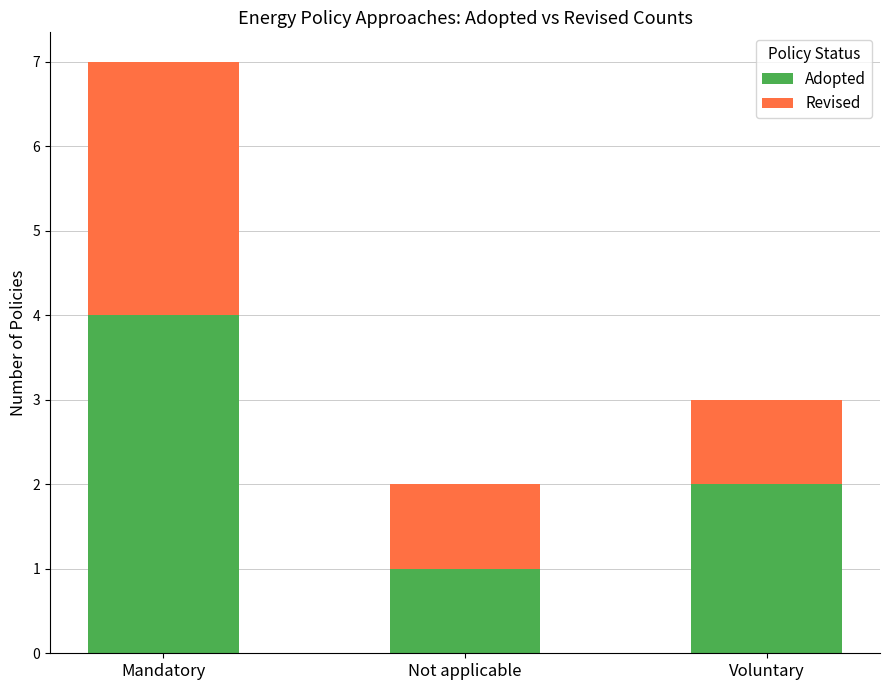

How many distinct data groups are displayed?

2